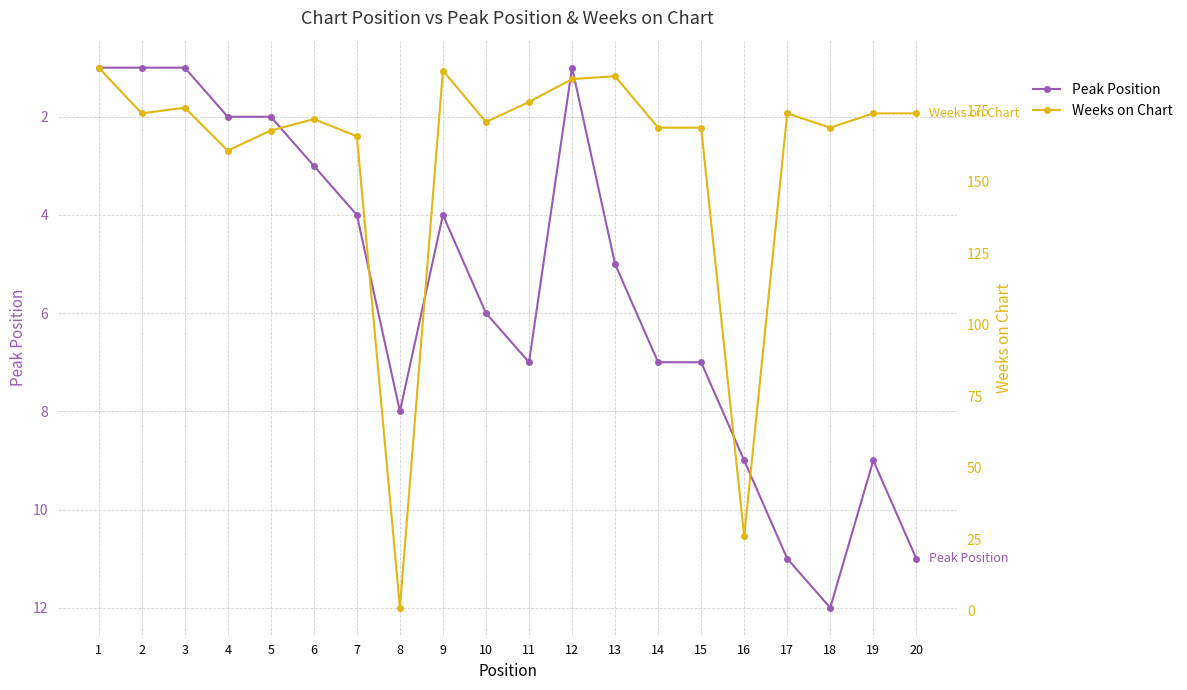

True or false: Peak Position has more than 0 interior local peaks.

True